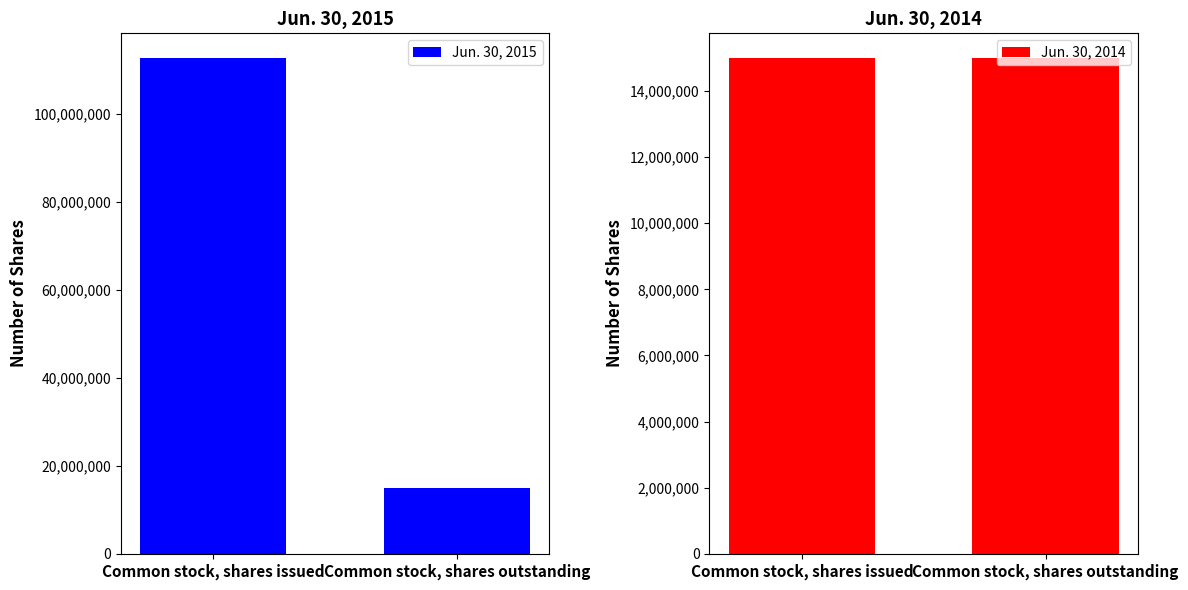

What is the label of the 1st bar from the right?

Common stock, shares outstanding